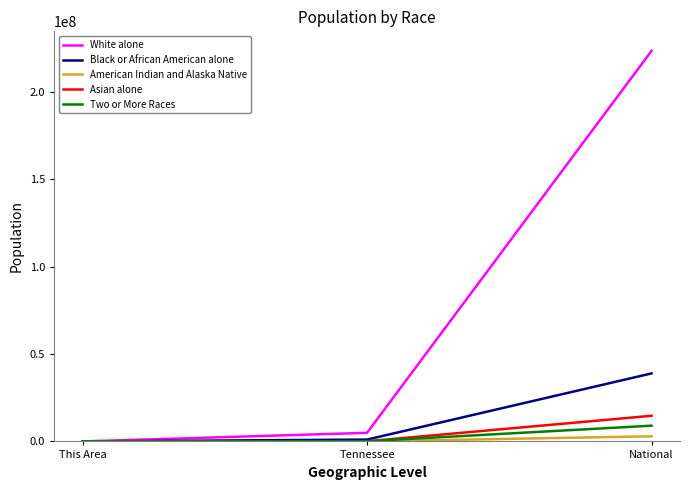

At which category is the sum across all series the highest?

National